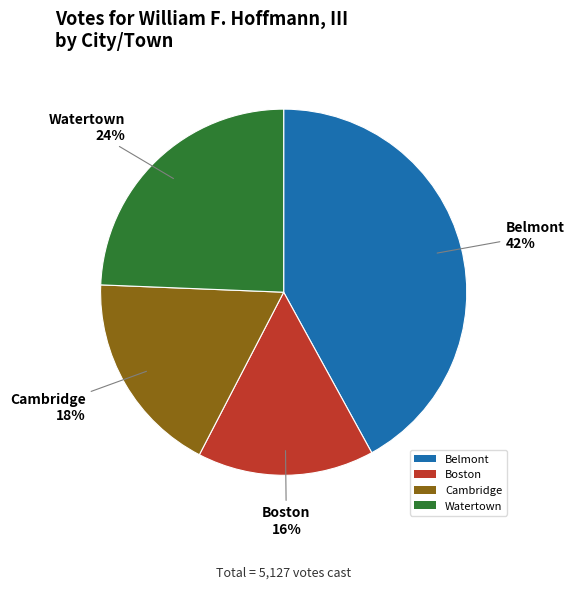

True or false: Belmont accounts for 42% of the total.

True